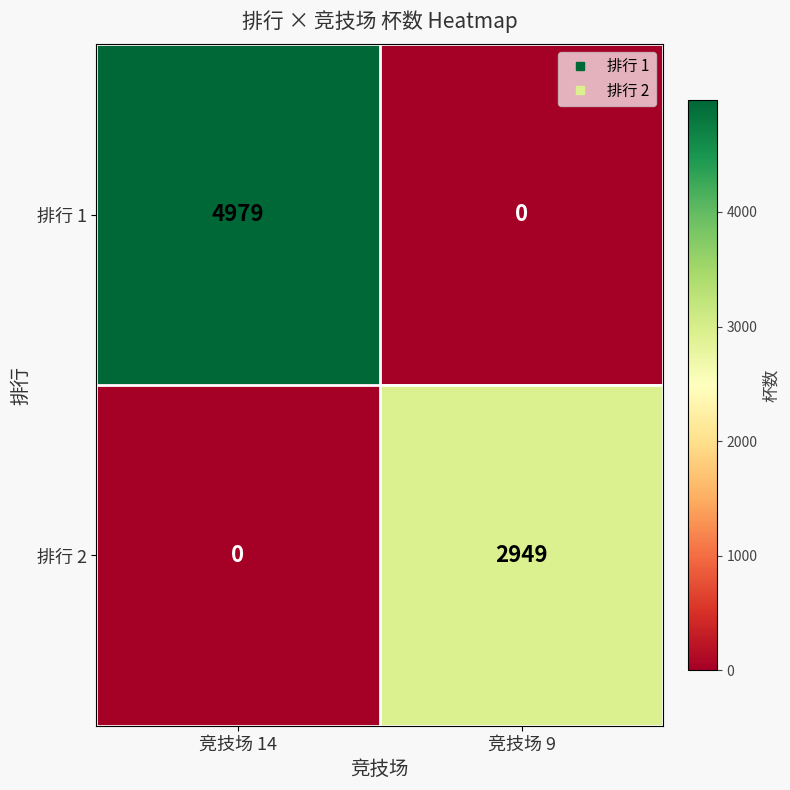

List the series in order of their overall mean, lowest first.

排行 2, 排行 1